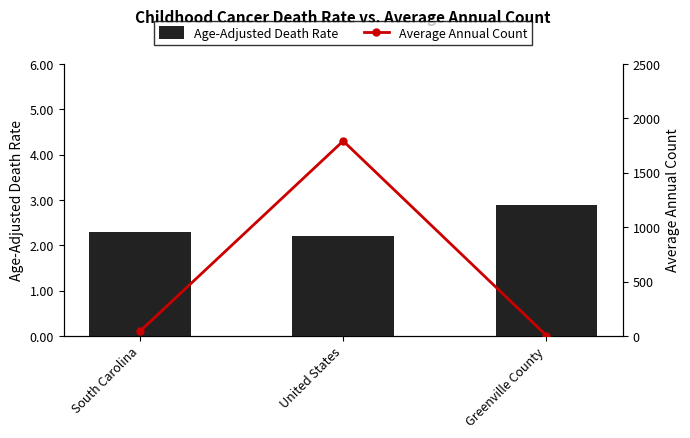

What is the value of the Average Annual Count bar at the 1st from the left?

43.0